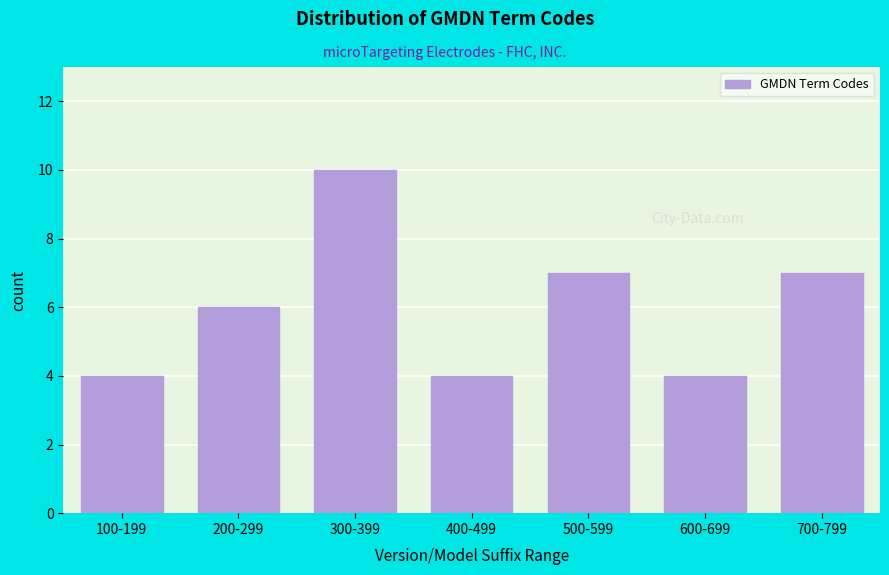

Reading left to right, transcribe all the data shown in this chart.

4	6	10	4	7	4	7